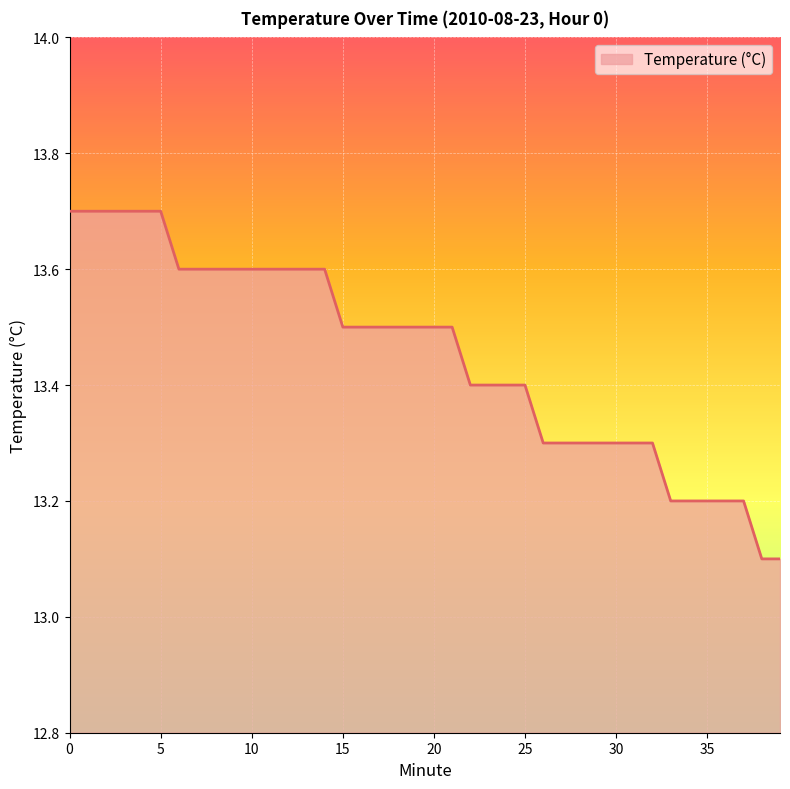

What is the difference between the maximum and minimum values?

0.6